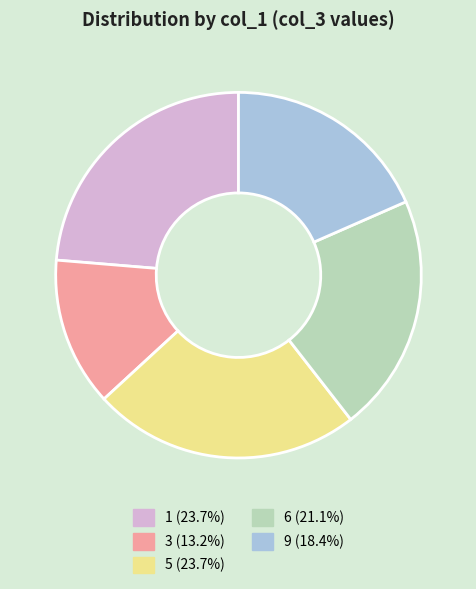

What is the smallest slice in the pie chart?

3